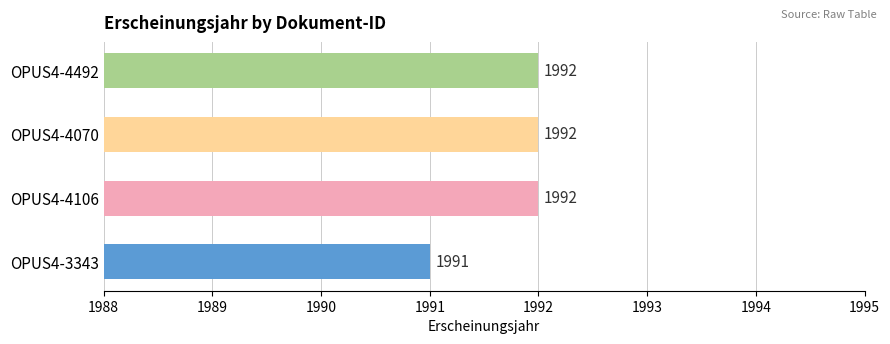

At which category does the chart reach its minimum across all series?

OPUS4-3343